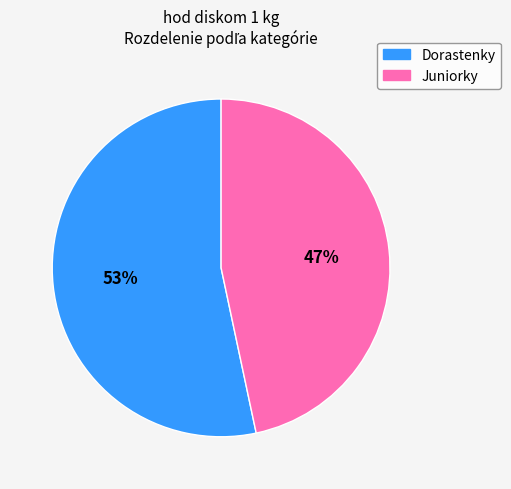

To the nearest percent, what percentage of the pie is Juniorky?

47%